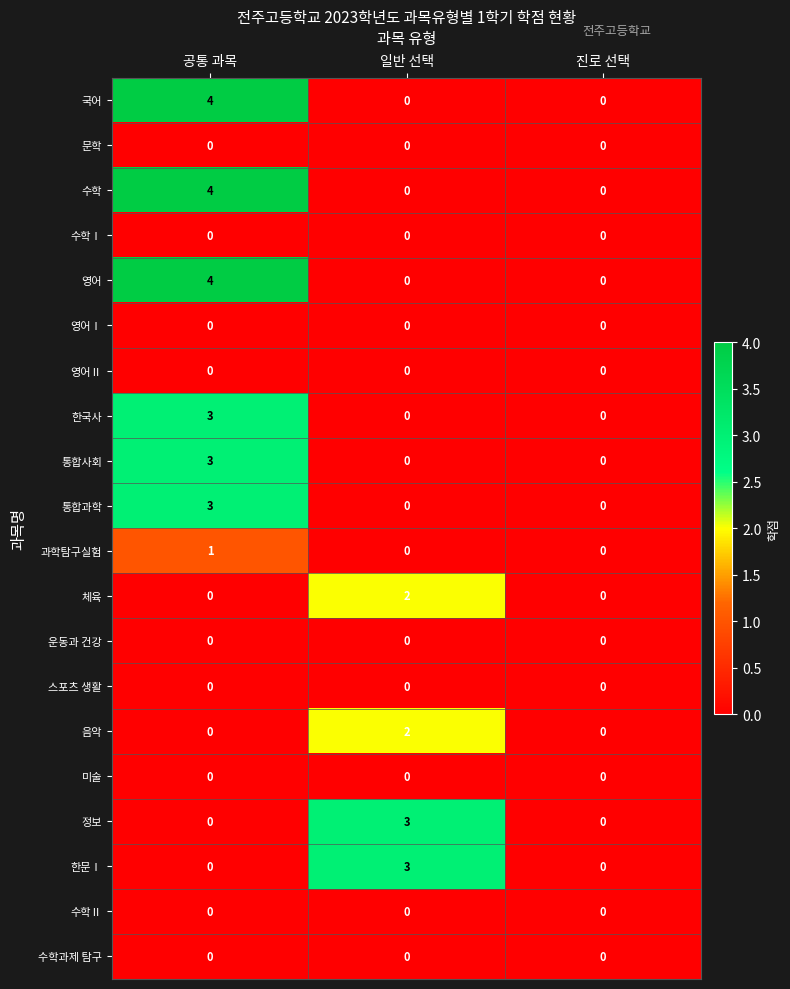

The 스포츠 생활 series shows 0 at 공통 과목. True or false?

True